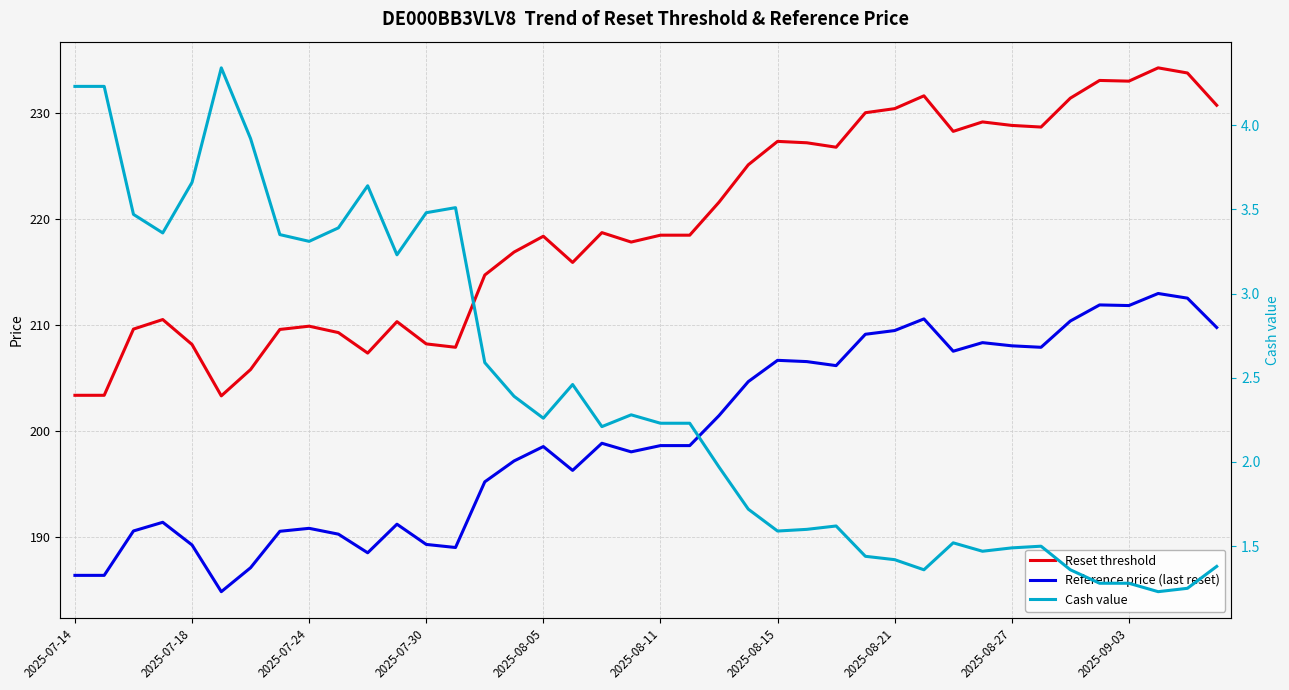

Is it true that Reference price (last reset) equals 329.4 at 17?

False